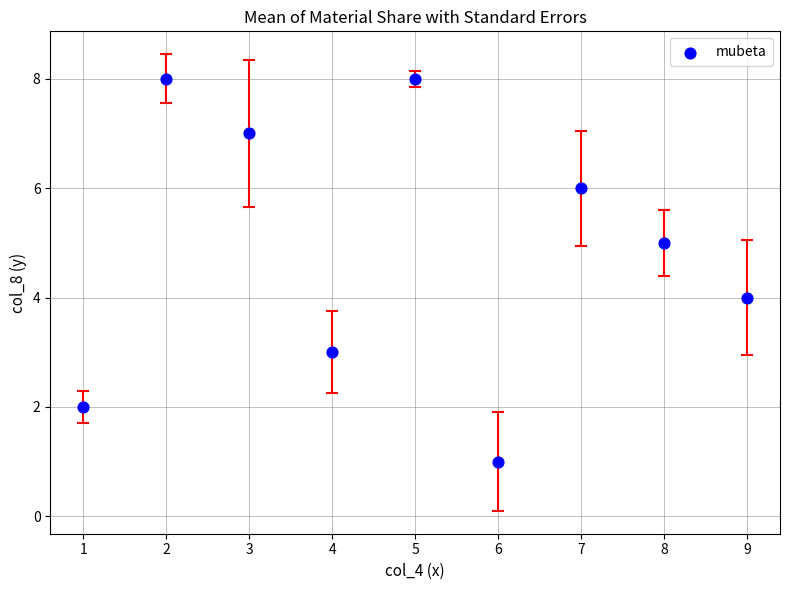

What is the average Y value?

5